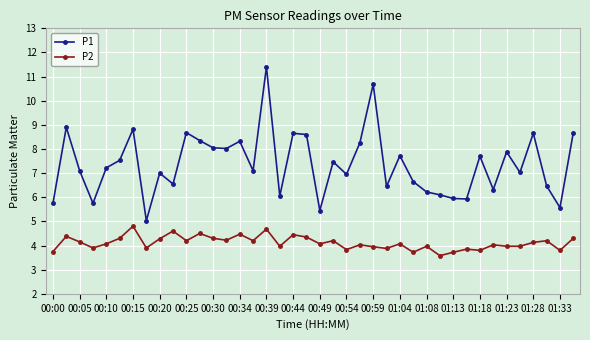

What is the average value of the P2 series?

4.1